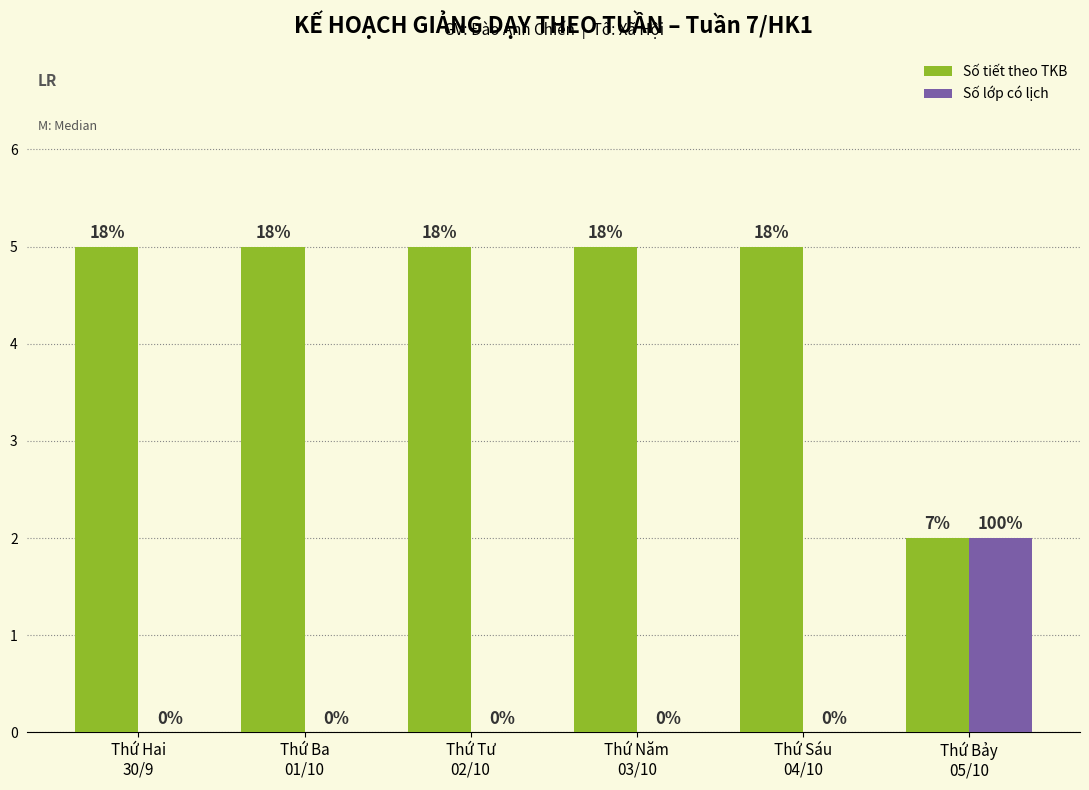

True or false: Số tiết theo TKB has a value of 3 at Thứ Tư
02/10.

False